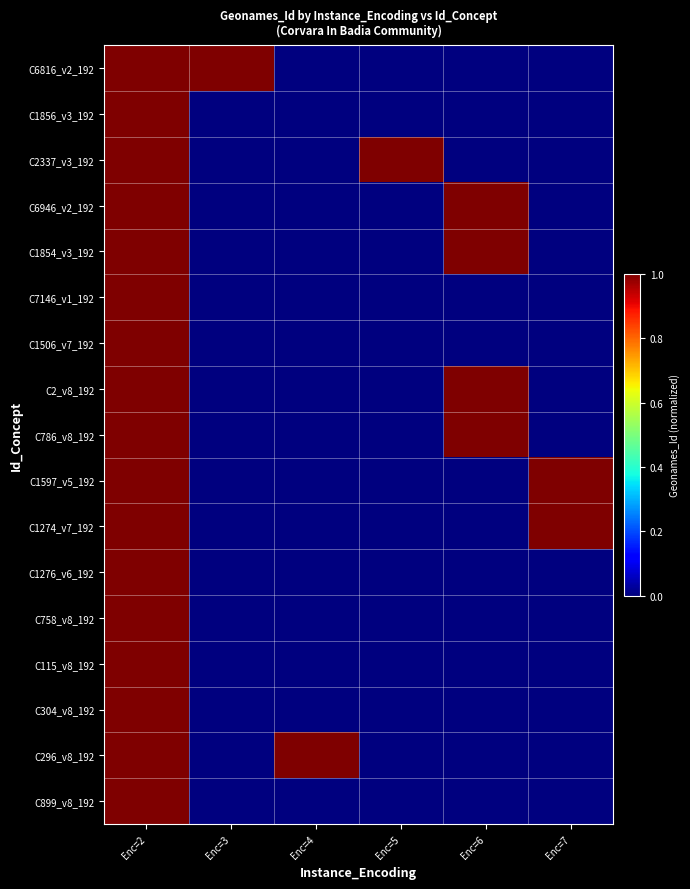

Reading left to right, list all the values displayed in this chart.

C6816_v2_192: Enc=2=1	Enc=3=1	Enc=4=0	Enc=5=0	Enc=6=0	Enc=7=0
C1856_v3_192: Enc=2=1	Enc=3=0	Enc=4=0	Enc=5=0	Enc=6=0	Enc=7=0
C2337_v3_192: Enc=2=1	Enc=3=0	Enc=4=0	Enc=5=1	Enc=6=0	Enc=7=0
C6946_v2_192: Enc=2=1	Enc=3=0	Enc=4=0	Enc=5=0	Enc=6=1	Enc=7=0
C1854_v3_192: Enc=2=1	Enc=3=0	Enc=4=0	Enc=5=0	Enc=6=1	Enc=7=0
C7146_v1_192: Enc=2=1	Enc=3=0	Enc=4=0	Enc=5=0	Enc=6=0	Enc=7=0
C1506_v7_192: Enc=2=1	Enc=3=0	Enc=4=0	Enc=5=0	Enc=6=0	Enc=7=0
C2_v8_192: Enc=2=1	Enc=3=0	Enc=4=0	Enc=5=0	Enc=6=1	Enc=7=0
C786_v8_192: Enc=2=1	Enc=3=0	Enc=4=0	Enc=5=0	Enc=6=1	Enc=7=0
C1597_v5_192: Enc=2=1	Enc=3=0	Enc=4=0	Enc=5=0	Enc=6=0	Enc=7=1
C1274_v7_192: Enc=2=1	Enc=3=0	Enc=4=0	Enc=5=0	Enc=6=0	Enc=7=1
C1276_v6_192: Enc=2=1	Enc=3=0	Enc=4=0	Enc=5=0	Enc=6=0	Enc=7=0
C758_v8_192: Enc=2=1	Enc=3=0	Enc=4=0	Enc=5=0	Enc=6=0	Enc=7=0
C115_v8_192: Enc=2=1	Enc=3=0	Enc=4=0	Enc=5=0	Enc=6=0	Enc=7=0
C304_v8_192: Enc=2=1	Enc=3=0	Enc=4=0	Enc=5=0	Enc=6=0	Enc=7=0
C296_v8_192: Enc=2=1	Enc=3=0	Enc=4=1	Enc=5=0	Enc=6=0	Enc=7=0
C899_v8_192: Enc=2=1	Enc=3=0	Enc=4=0	Enc=5=0	Enc=6=0	Enc=7=0